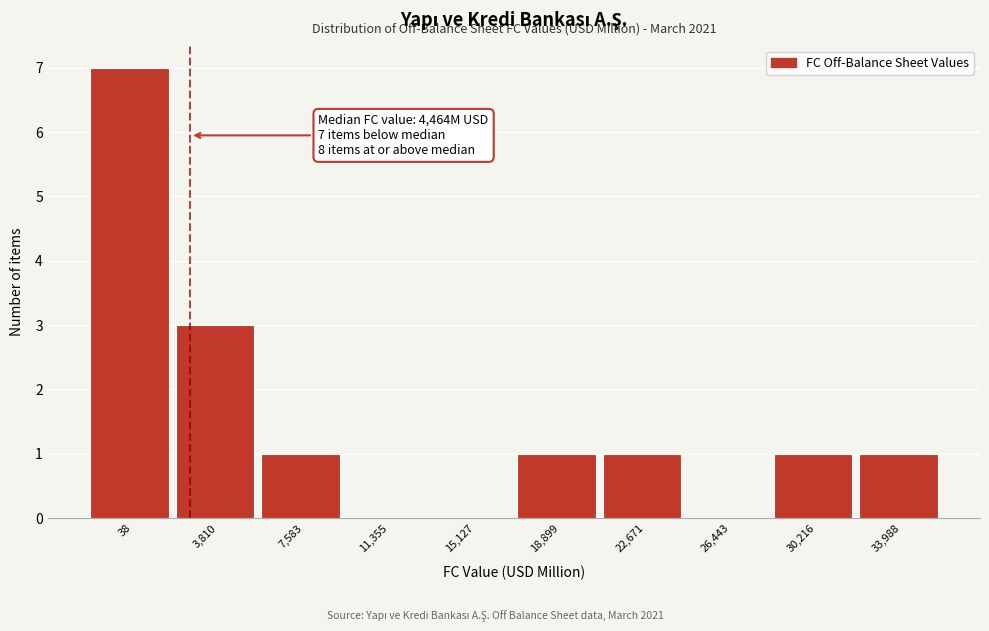

Reading right to left, extract all data points from this chart.

33,988=1	30,216=1	26,443=0	22,671=1	18,899=1	15,127=0	11,355=0	7,583=1	3,810=3	38=7